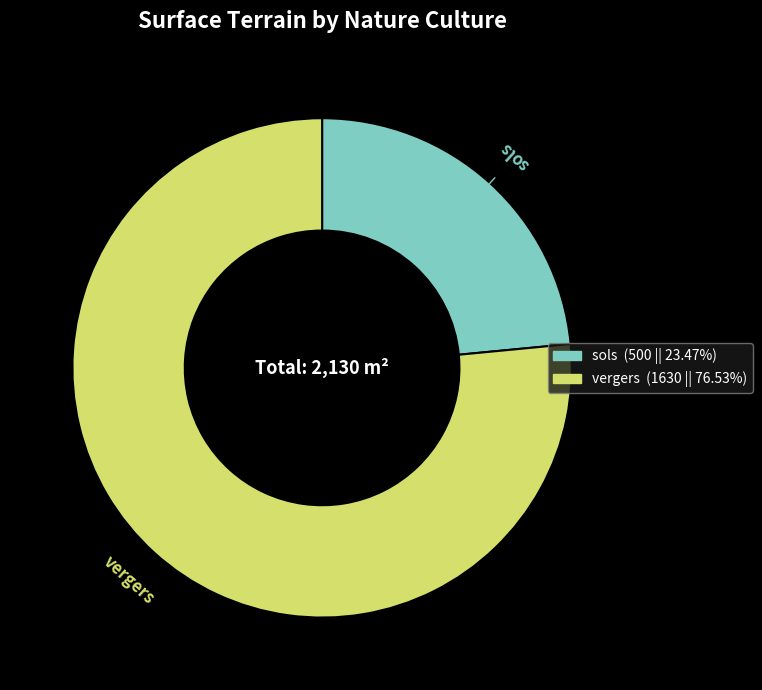

Is the sum of sols (500 || 23.47%) and vergers (1630 || 76.53%) greater than half?

Yes